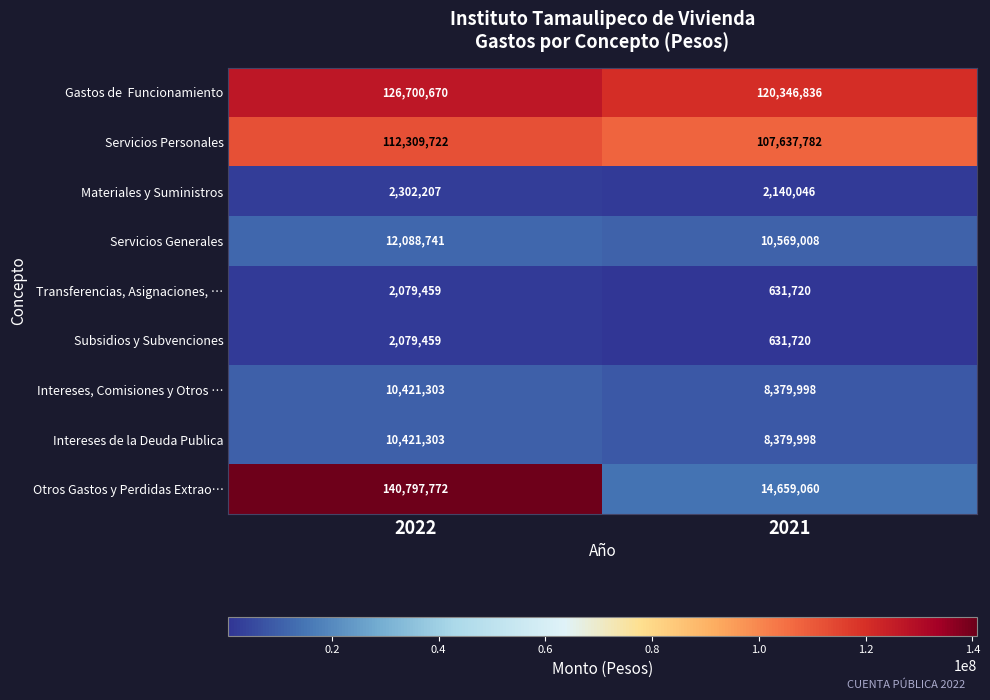

What is the difference between the Subsidios y Subvenciones values at 2021 and 2022?

1447739